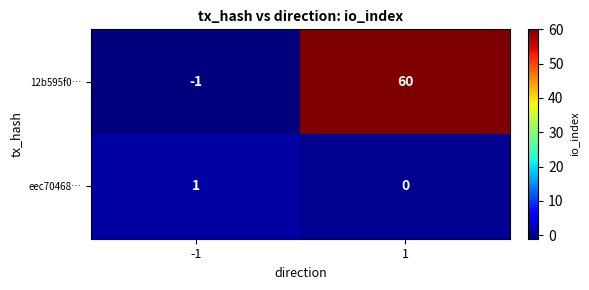

Between -1 and 1, which series saw the biggest shift?

12b595f0…